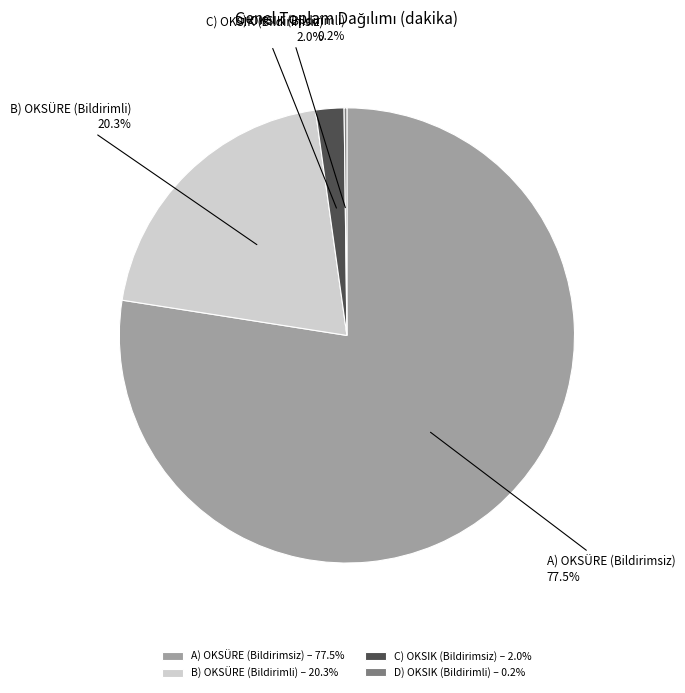

How much of the chart is everything except B) OKSÜRE (Bildirimli) – 20.3%?

79.7%